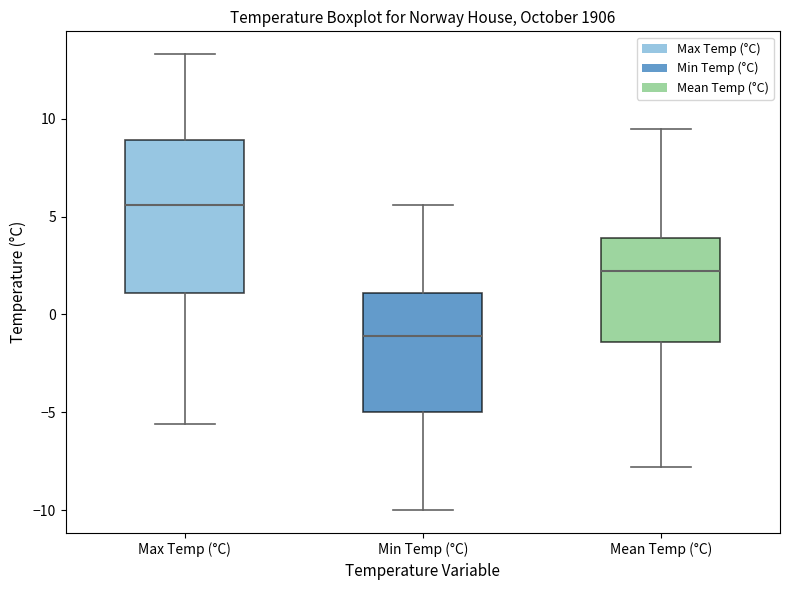

Reading left to right, transcribe this box plot: for each box, give where its median line is, the range the box spans, and where its two whiskers end, as read against the y-axis. The values are not printed on the chart, so give them approximately, as read against the axis.

Max Temp (°C): median 5.5, box 1.0 to 9.0, whiskers -5.5 to 13.5
Min Temp (°C): median -1.0, box -5.0 to 1.0, whiskers -10.0 to 5.5
Mean Temp (°C): median 2.0, box -1.5 to 4.0, whiskers -8.0 to 9.5